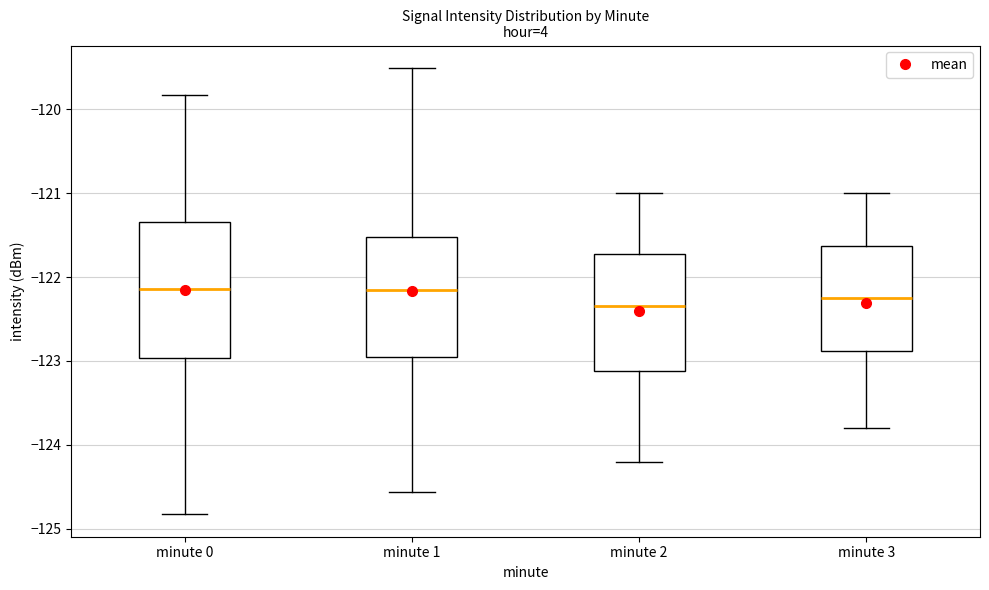

Reading left to right, read every box against the y-axis: the position of its median line, the range the box covers, and the ends of its whiskers. The values are not printed on the chart, so give them approximately, as read against the axis.

minute 0: median -122.1, box -123.0 to -121.3, whiskers -124.8 to -119.8
minute 1: median -122.1, box -122.9 to -121.5, whiskers -124.6 to -119.5
minute 2: median -122.3, box -123.1 to -121.7, whiskers -124.2 to -121.0
minute 3: median -122.2, box -122.9 to -121.6, whiskers -123.8 to -121.0